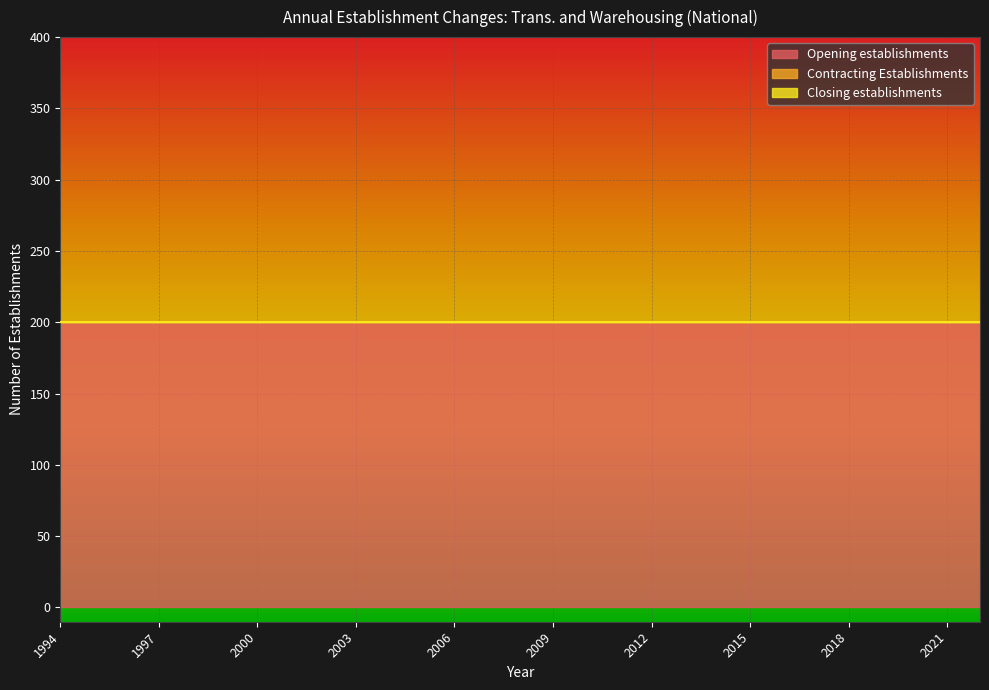

Is the value of Closing establishments at 2013 greater than the value of Opening establishments at 2003?

No